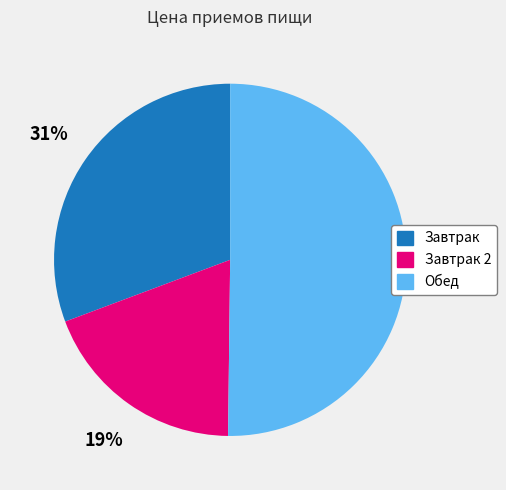

To the nearest percent, what is the difference between the largest and smallest slice percentages?

31%